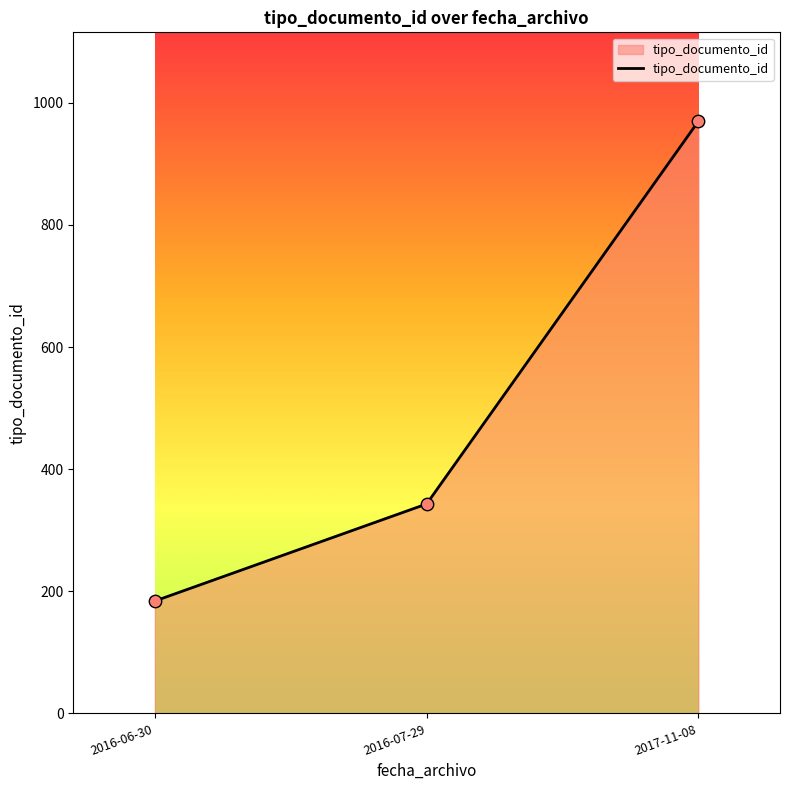

Which has a higher value, 2016-06-30 or 2017-11-08?

2017-11-08